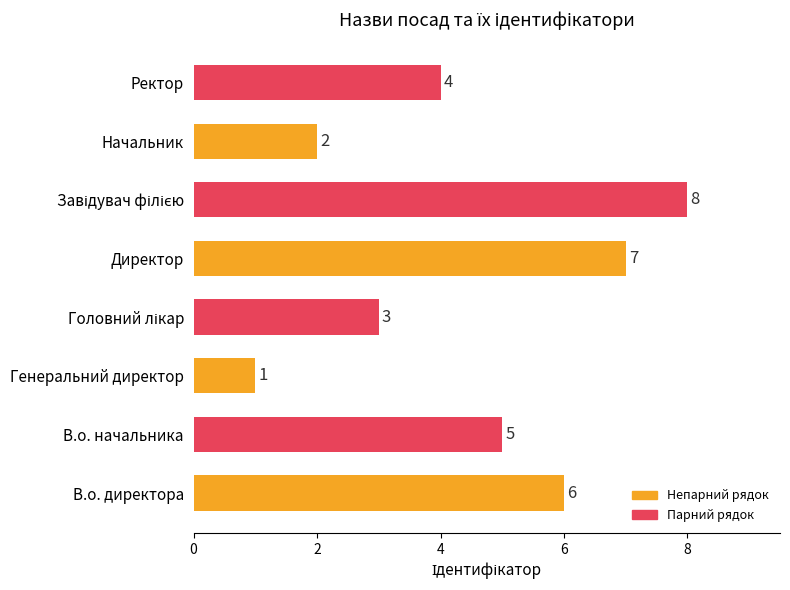

What is the sum of the values at Ректор and Генеральний директор?

5